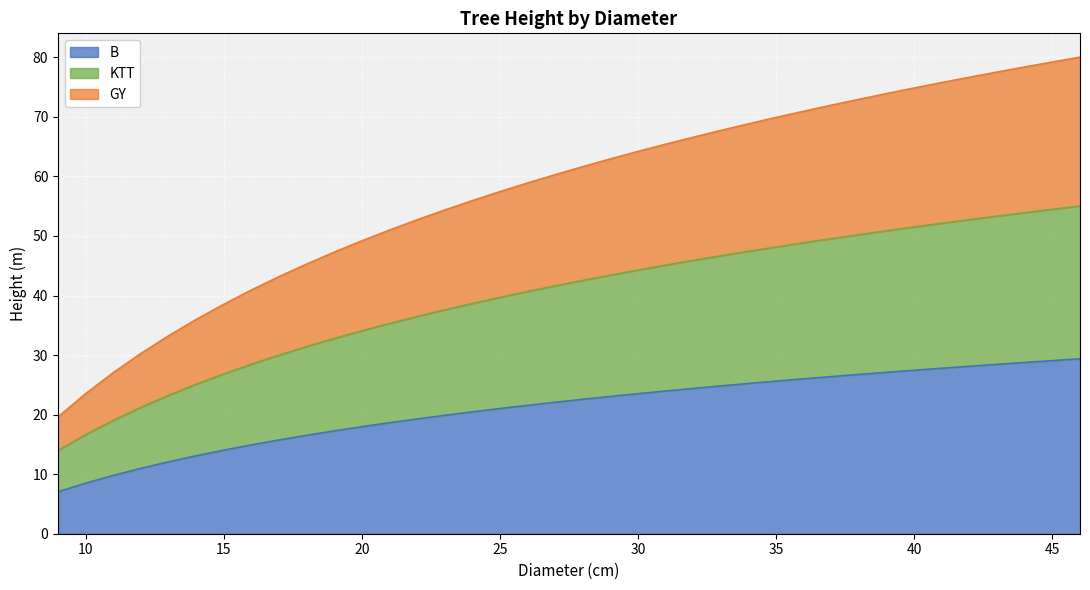

Is it true that GY equals 52.7 at 22?

True